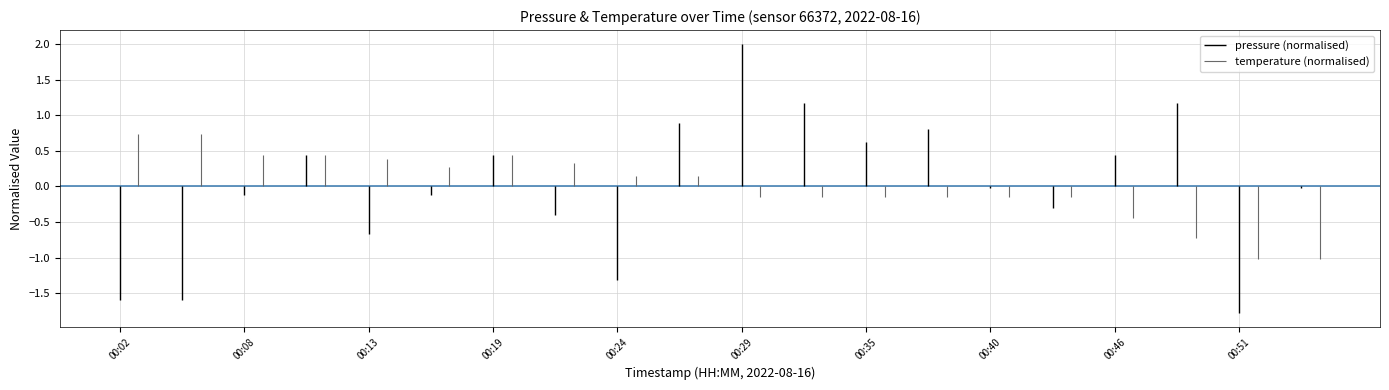

Is the value of pressure at 00:08 greater than the value of temperature at 00:37?

Yes